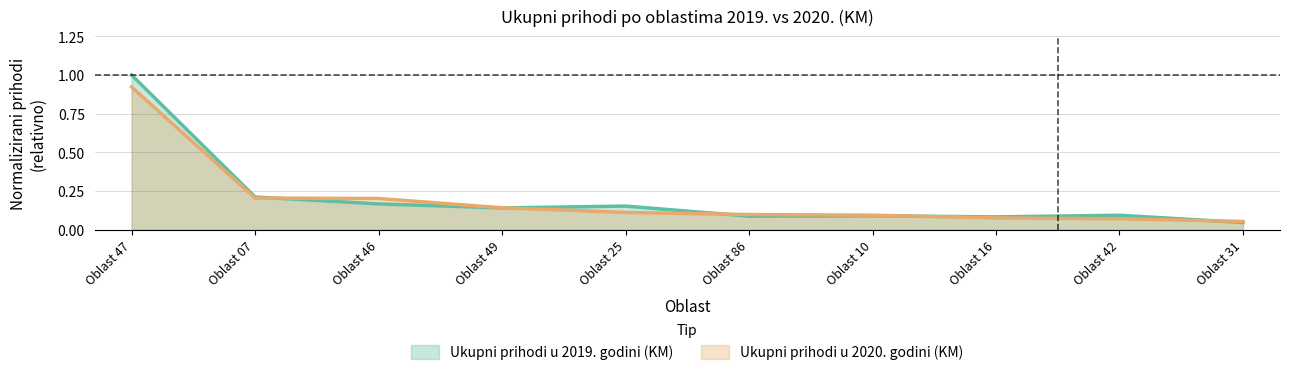

What position from the right is Oblast 31?

1